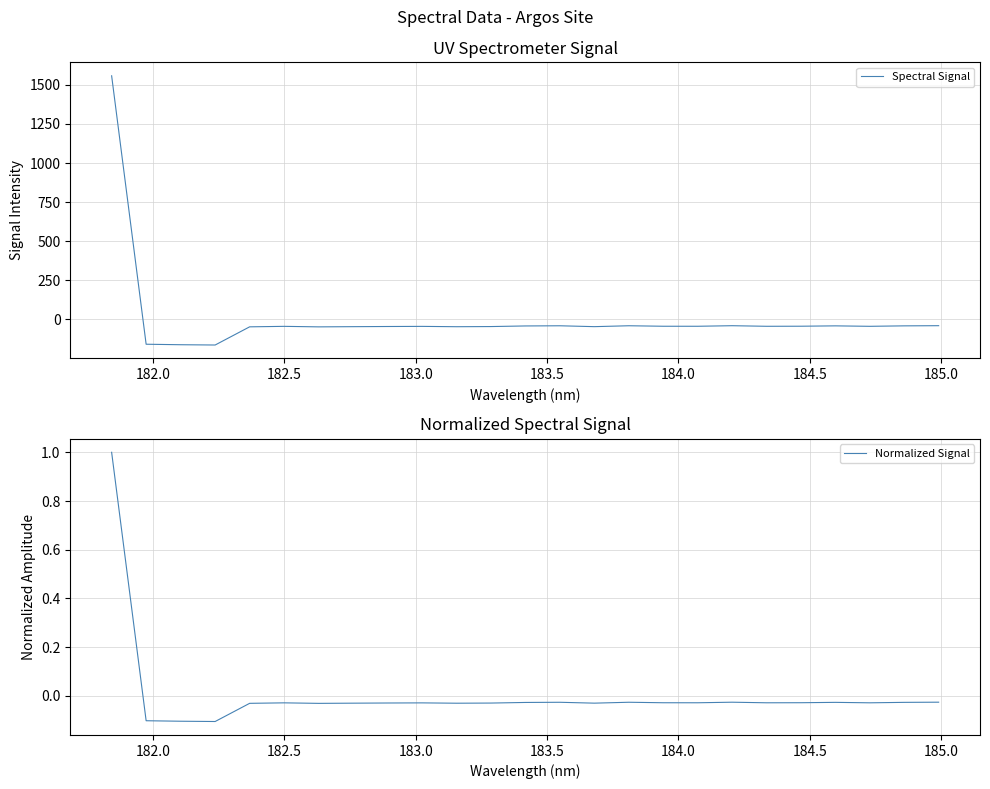

What is the maximum value for Normalized Signal?

1.0